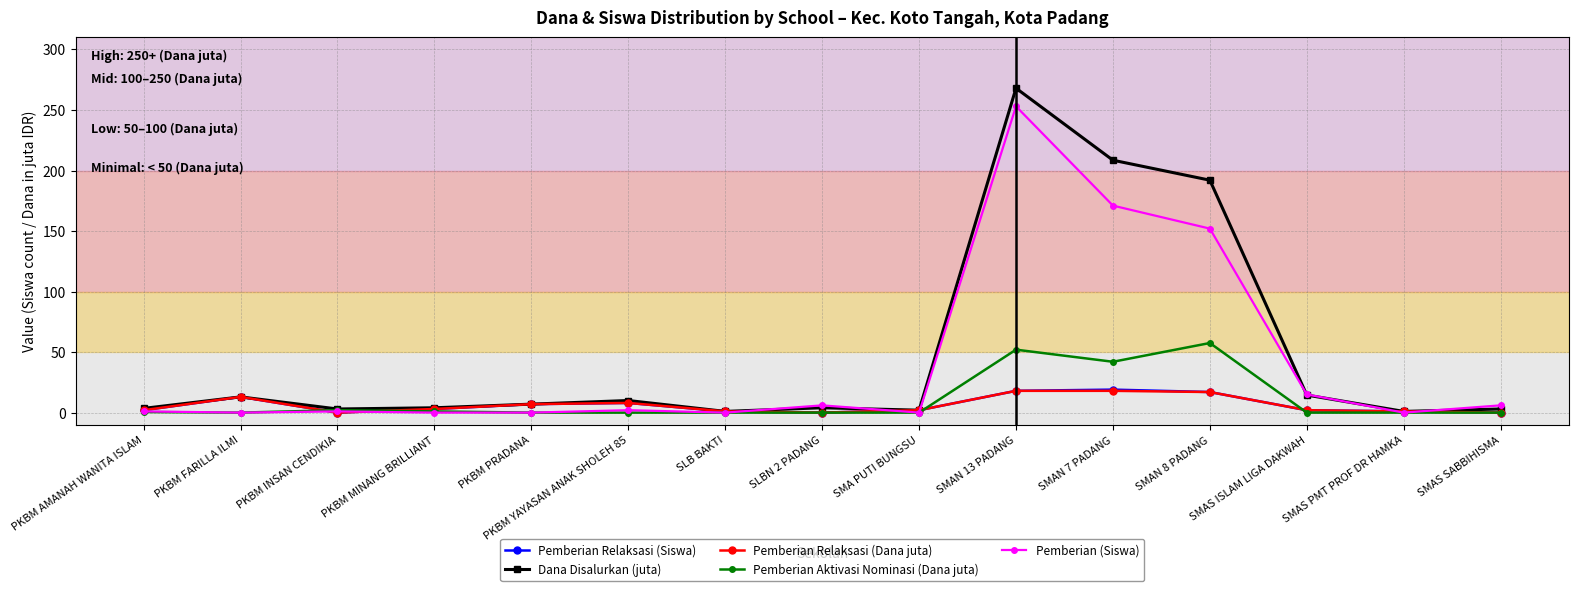

What is the difference between the second highest and second lowest values in the Dana Disalurkan (juta) series?

207.5